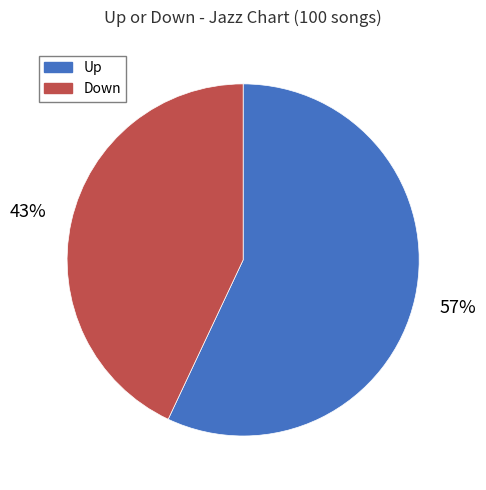

Which has a higher value, Down or Up?

Up